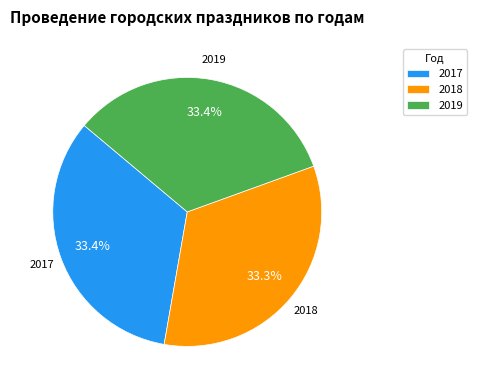

Do 2018 and 2019 together represent more than half of the pie?

Yes